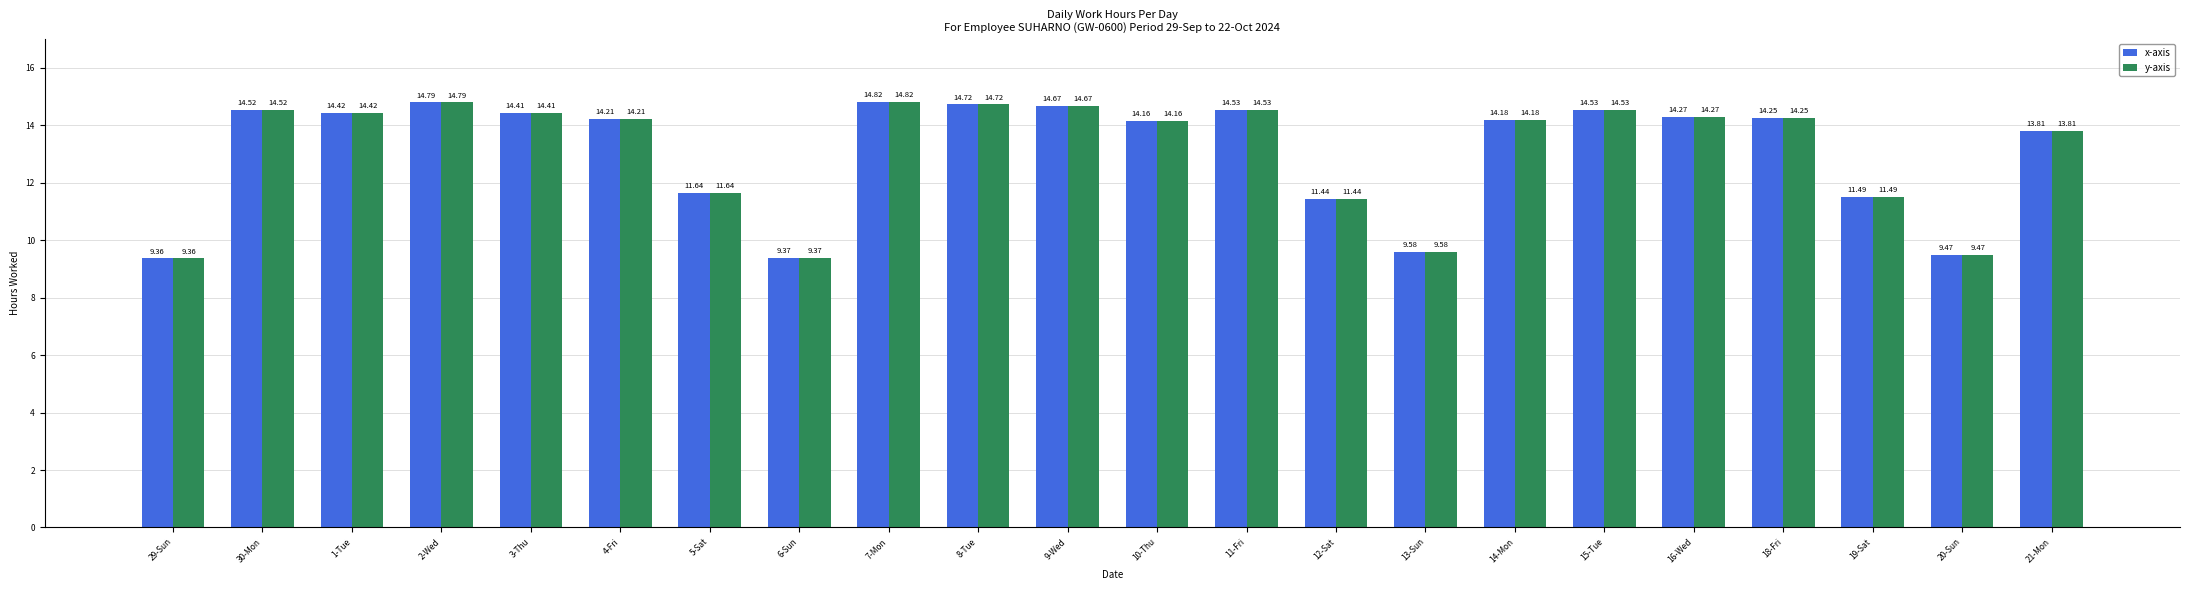

What is the approximate value of y-axis at 14-Mon?

14.2